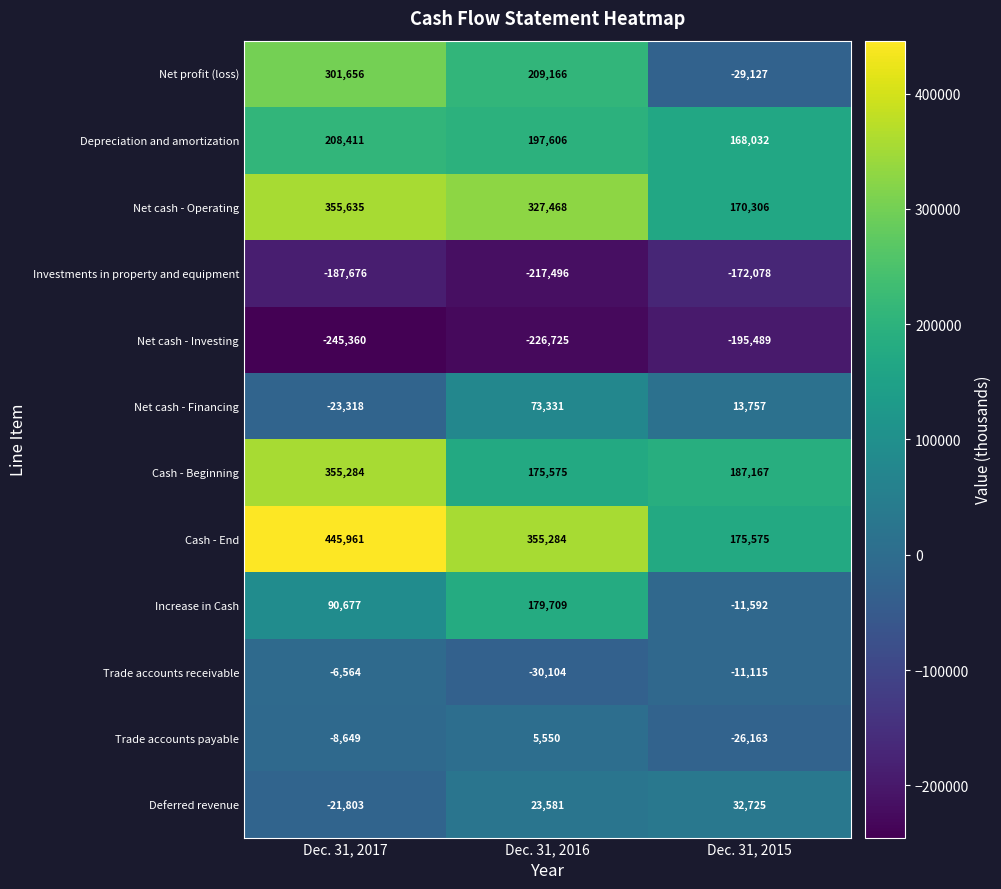

Which series has the widest spread of values?

Net profit (loss)